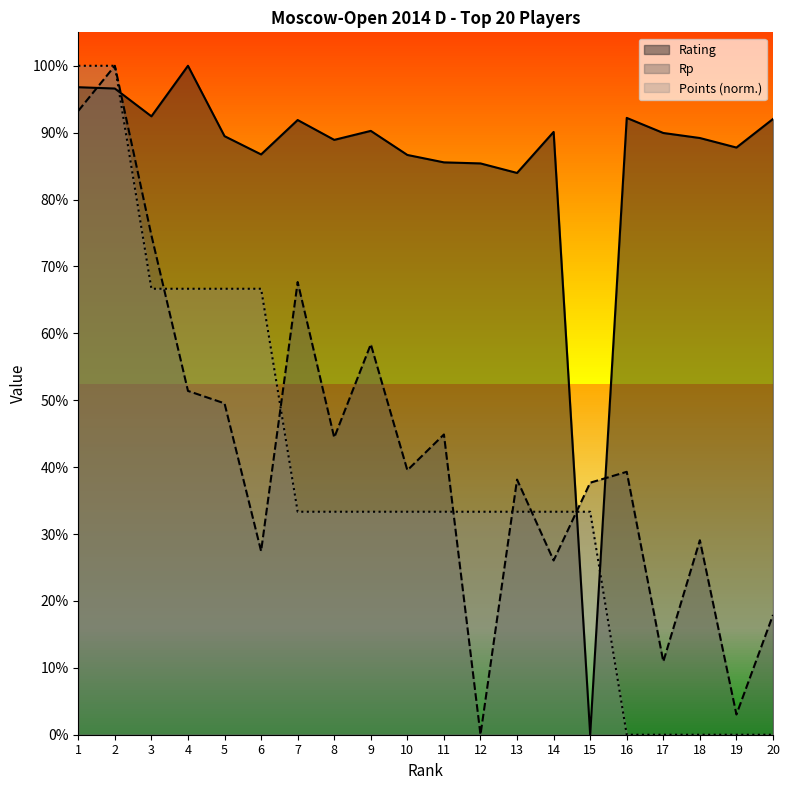

What are all the series names shown in the legend?

Rating, Rp, Points